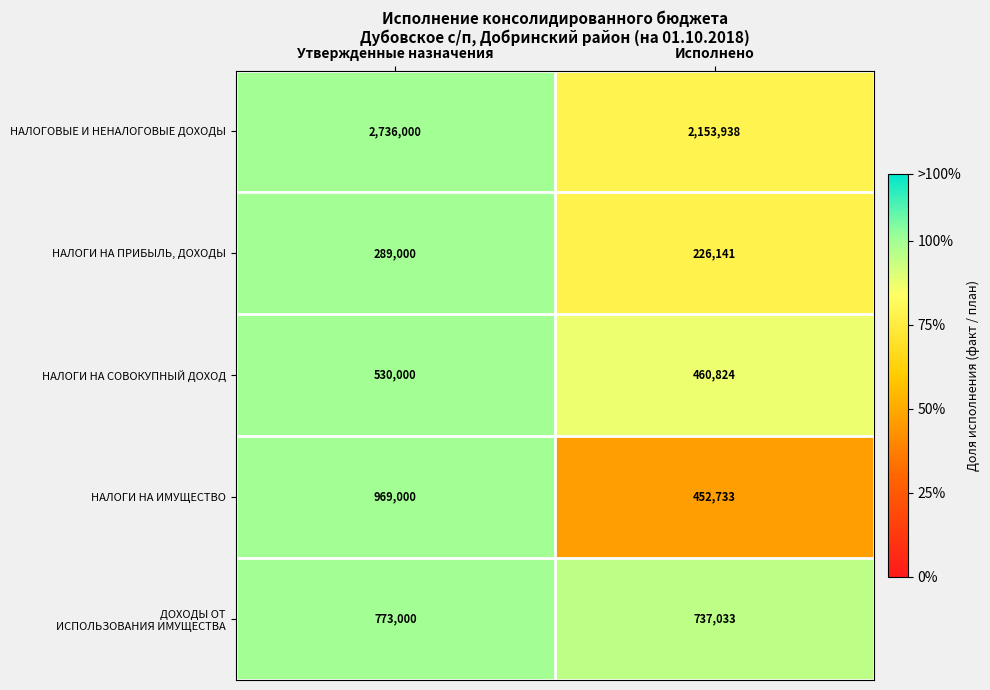

What is the sum of the НАЛОГИ НА ПРИБЫЛЬ, ДОХОДЫ values at Исполнено and Утвержденные назначения?

515141